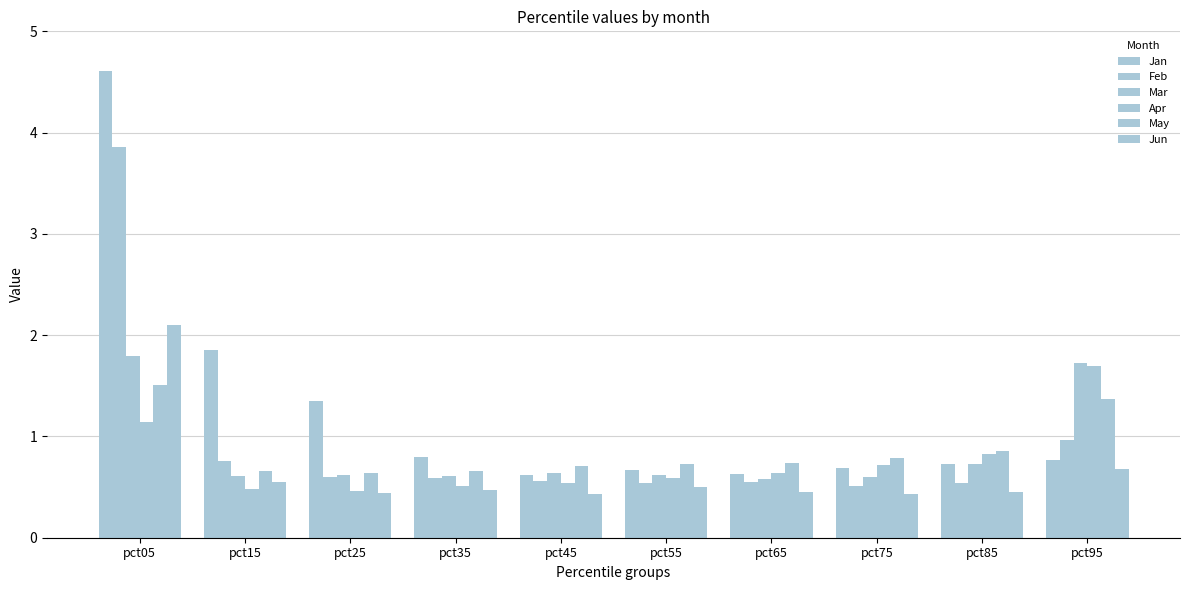

Reading left to right, transcribe all the data shown in this chart.

Jan: 4.6	1.8	1.3	0.8	0.6	0.7	0.6	0.7	0.7	0.8
Feb: 3.9	0.8	0.6	0.6	0.6	0.5	0.6	0.5	0.5	1.0
Mar: 1.8	0.6	0.6	0.6	0.6	0.6	0.6	0.6	0.7	1.7
Apr: 1.1	0.5	0.5	0.5	0.5	0.6	0.6	0.7	0.8	1.7
May: 1.5	0.7	0.6	0.7	0.7	0.7	0.7	0.8	0.9	1.4
Jun: 2.1	0.5	0.4	0.5	0.4	0.5	0.4	0.4	0.5	0.7